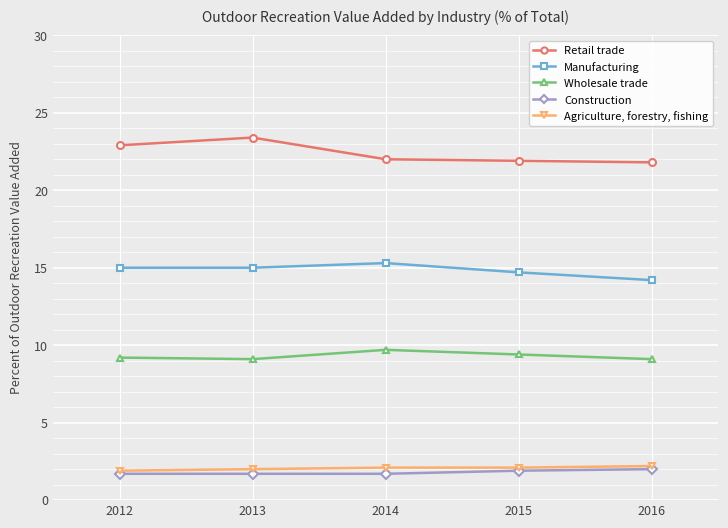

What is the value of the Wholesale trade point at the 5th from the left?

9.1